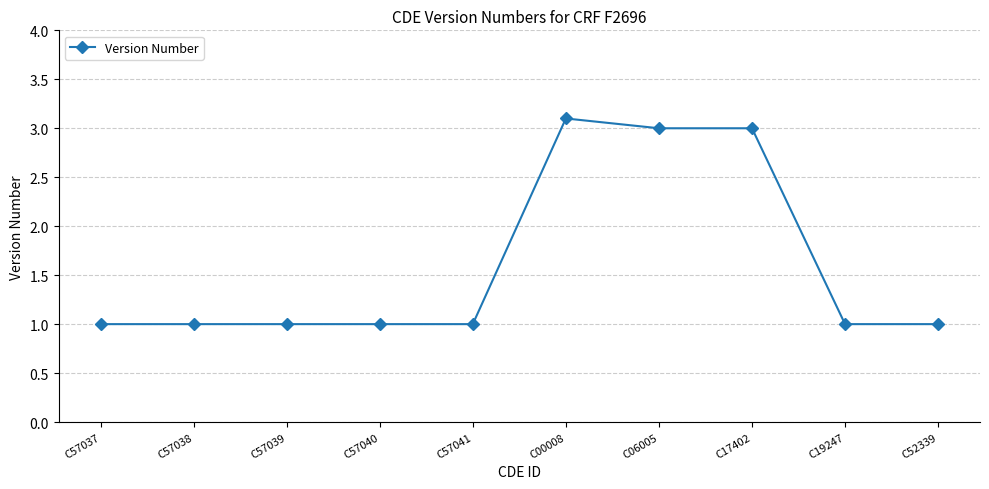

What is the greatest value displayed?

3.1